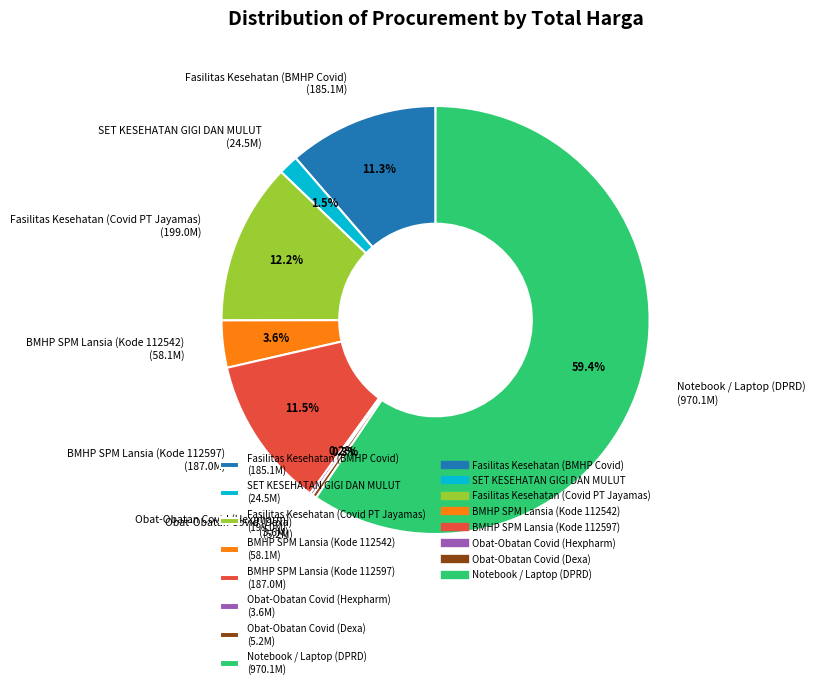

What portion of the pie excludes Fasilitas Kesehatan (Covid PT Jayamas) (199.0M)?

87.8%